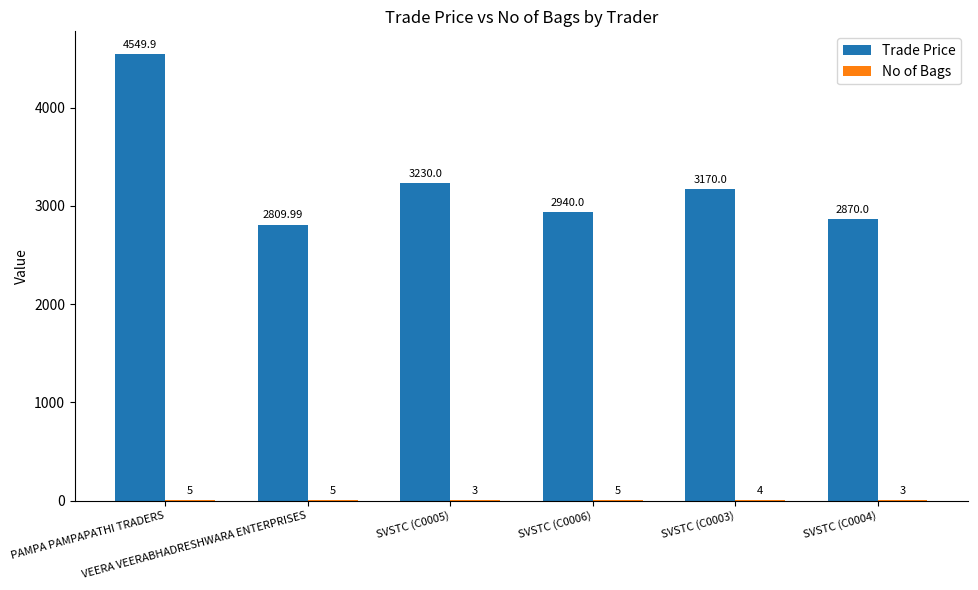

Reading left to right, extract all data points from this chart.

Trade Price: 4549.9	2810.0	3230.0	2940.0	3170.0	2870.0
No of Bags: 5.0	5.0	3.0	5.0	4.0	3.0